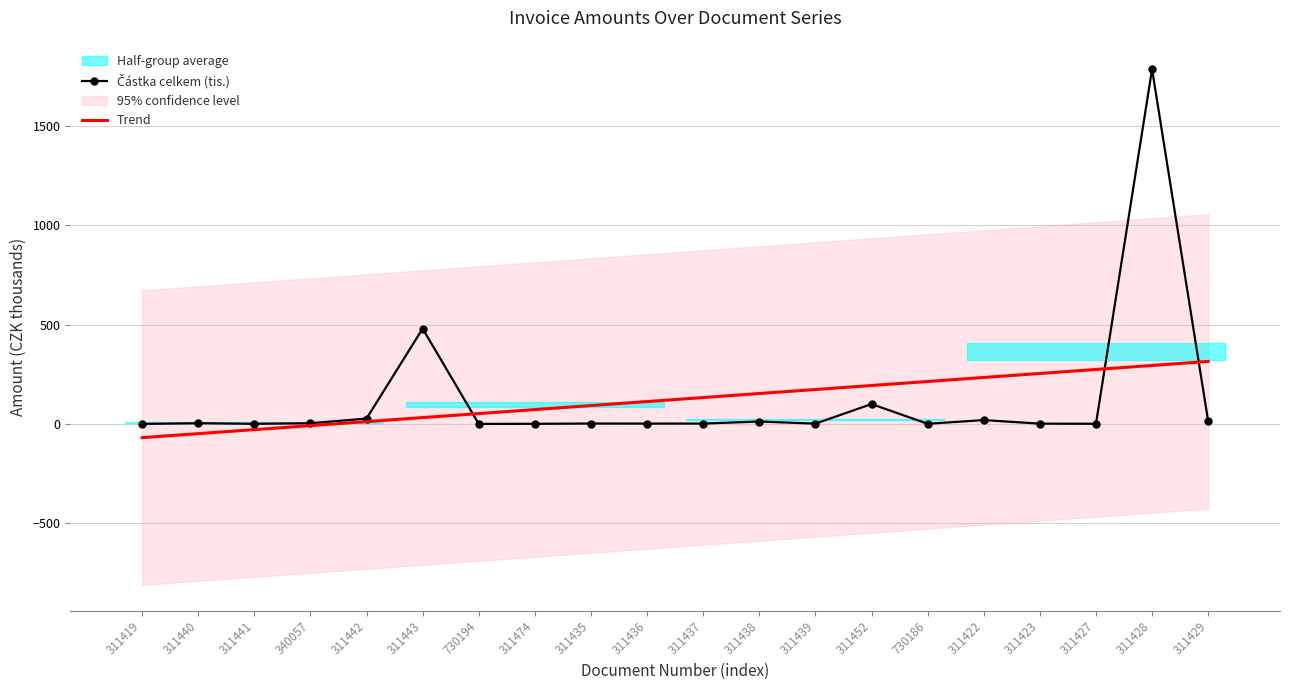

The Trend series shows 440.2 at 311427. True or false?

False